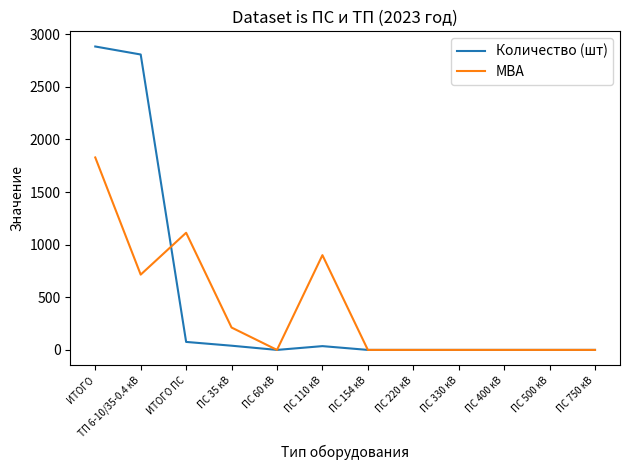

How many values in the МВА series exceed 0?

5